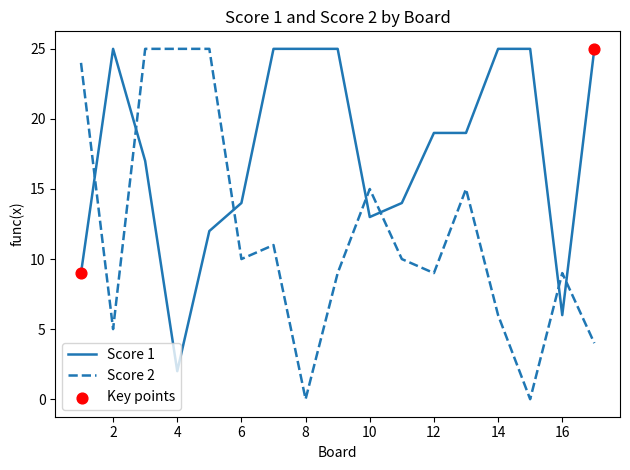

After their last crossing, which series has the higher values: Score 2 or Score 1?

Score 1